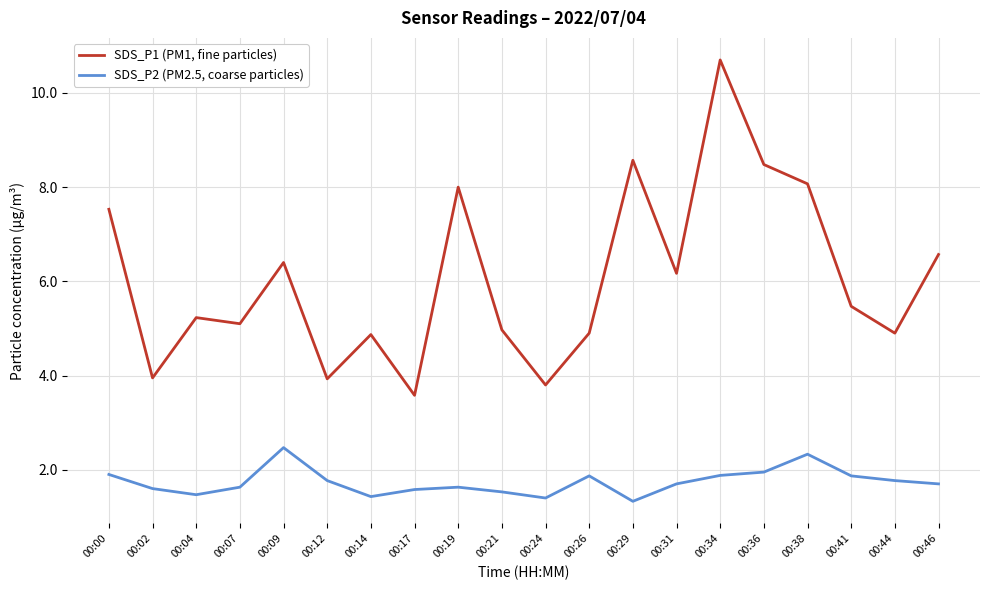

What is the greatest value displayed?

10.7